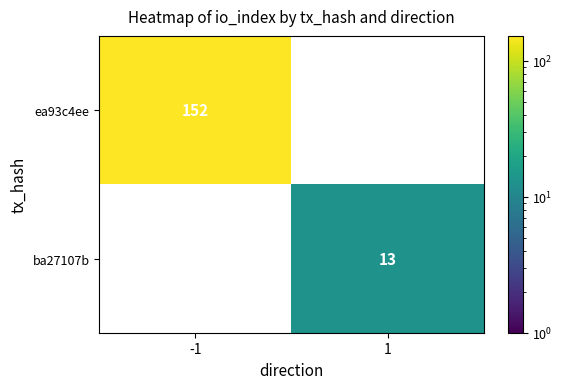

True or false: ba27107b has a value of 13 at 1.

True